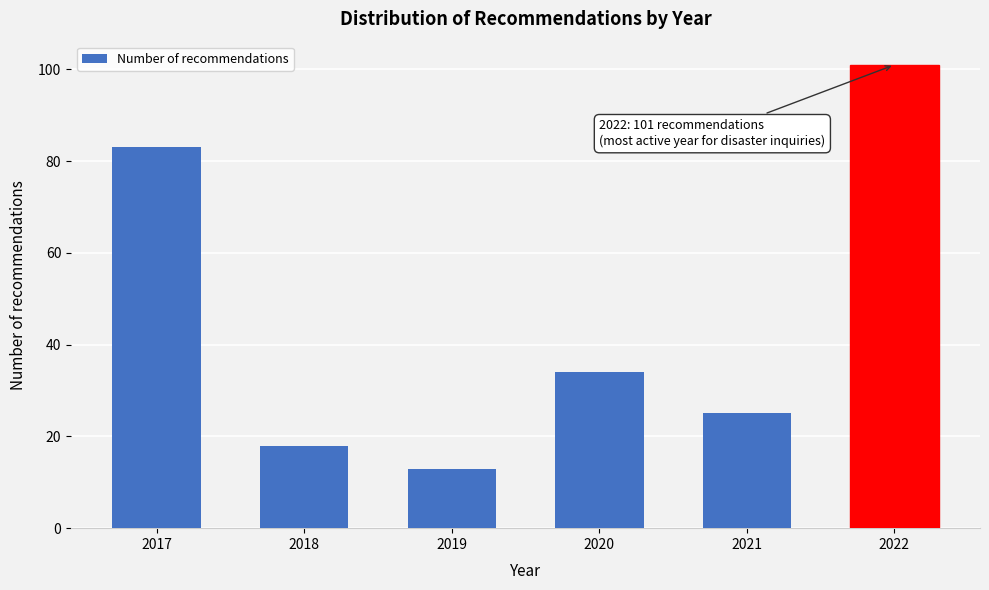

Reading left to right, transcribe all the data shown in this chart.

2017=83	2018=18	2019=13	2020=34	2021=25	2022=101